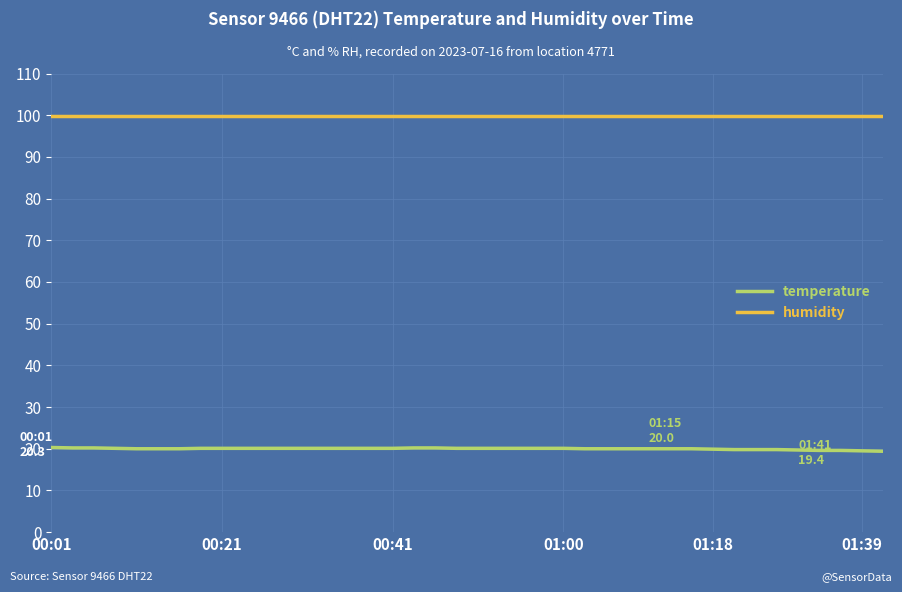

What is the highest value of the temperature series?

20.3